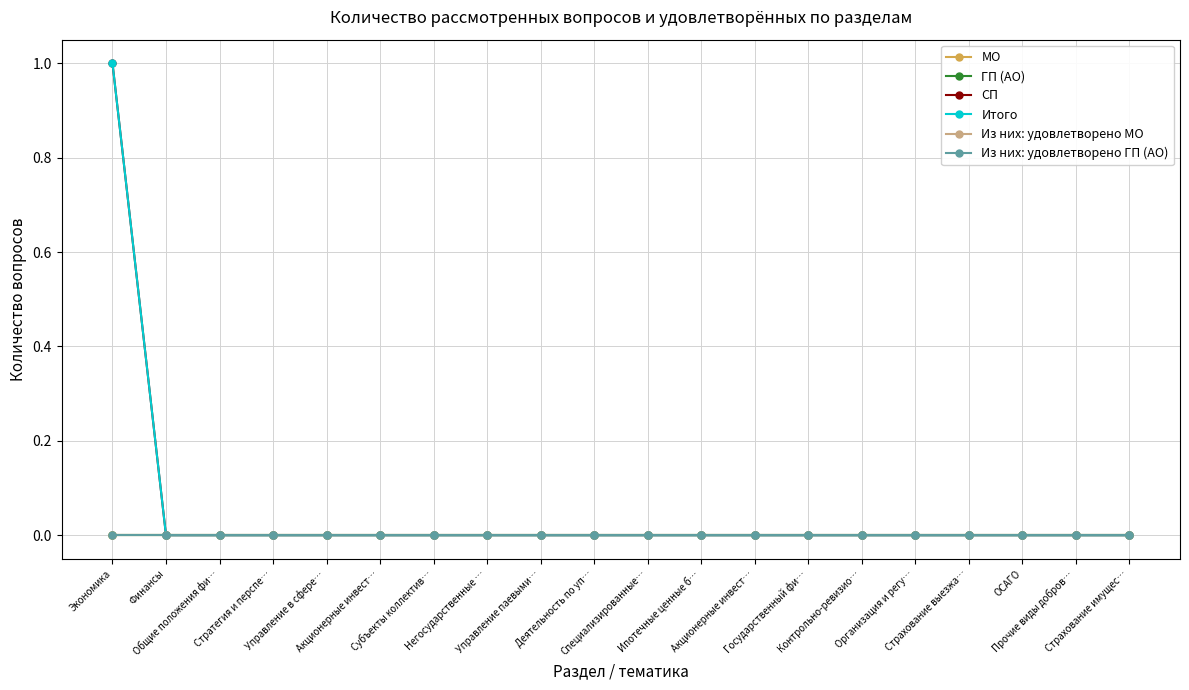

Which series has the widest spread of values?

СП